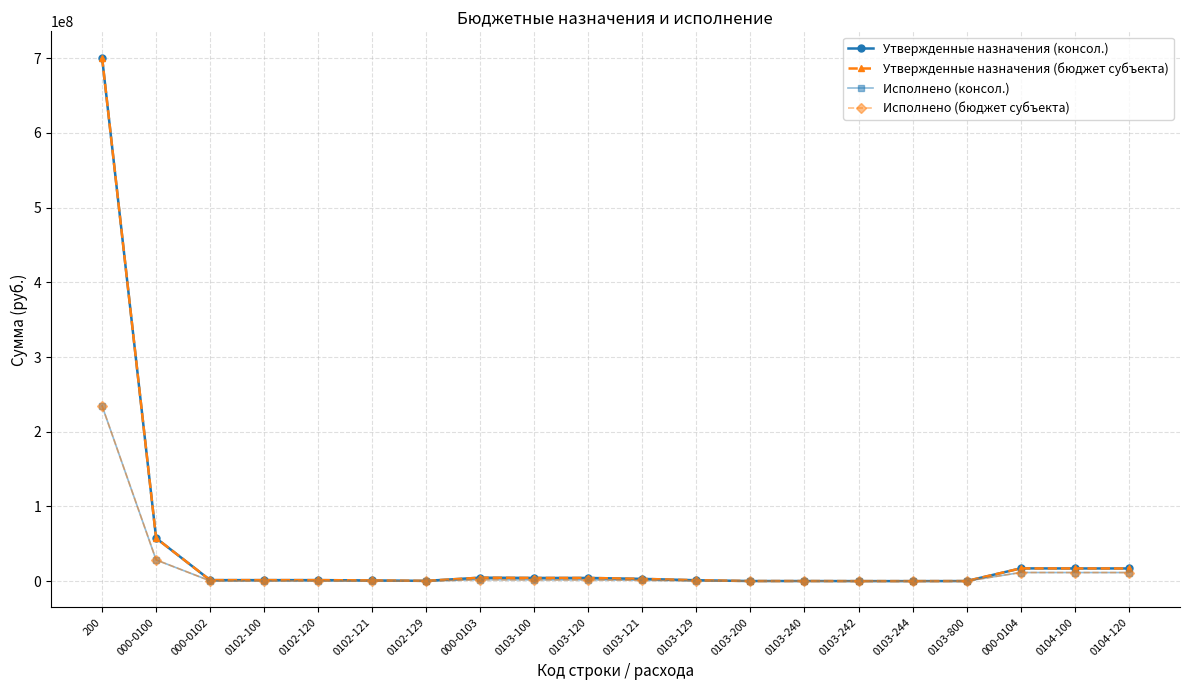

At which category does the chart reach its peak across all series?

200